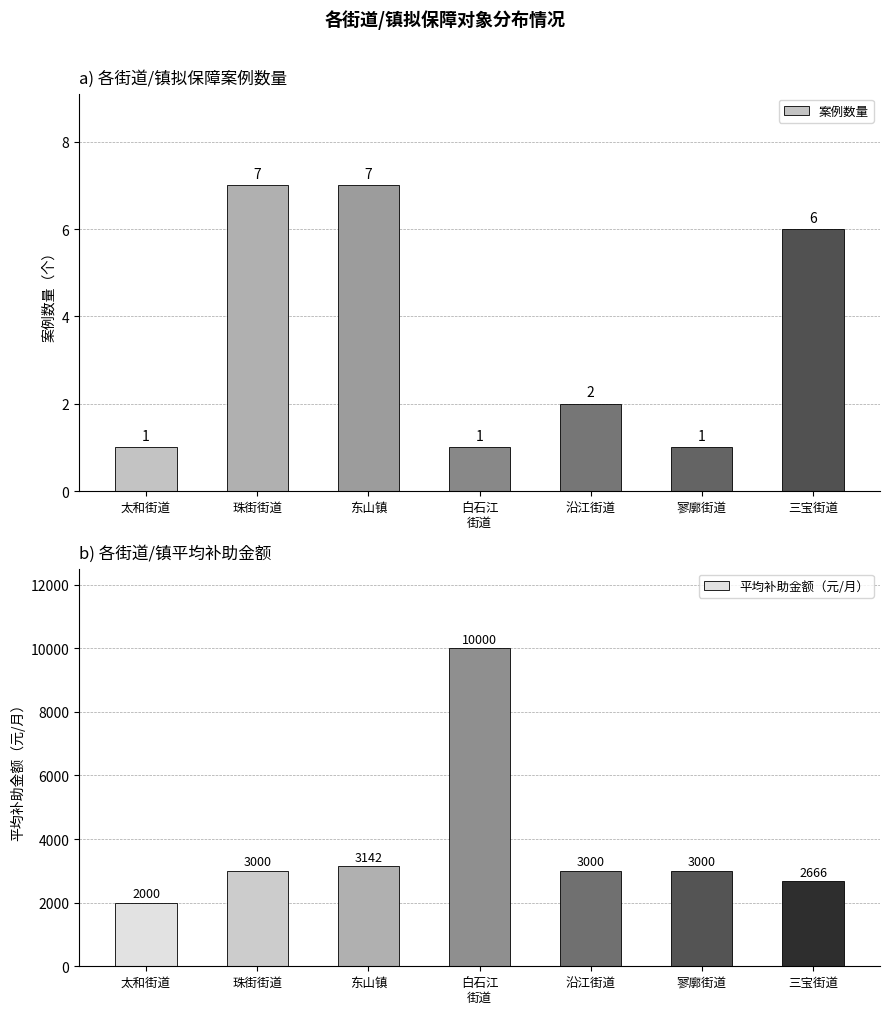

At which label does 案例数量 reach its minimum?

太和街道